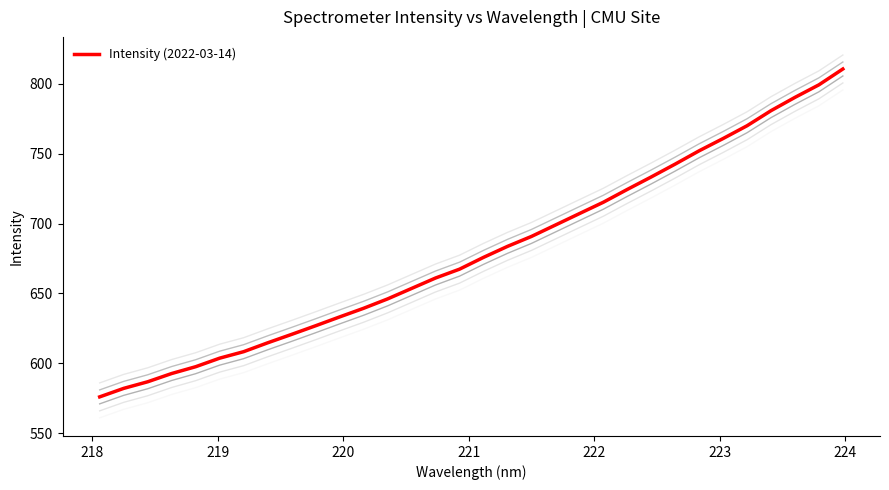

What is the highest value of the Intensity (2022-03-14) series?

810.7